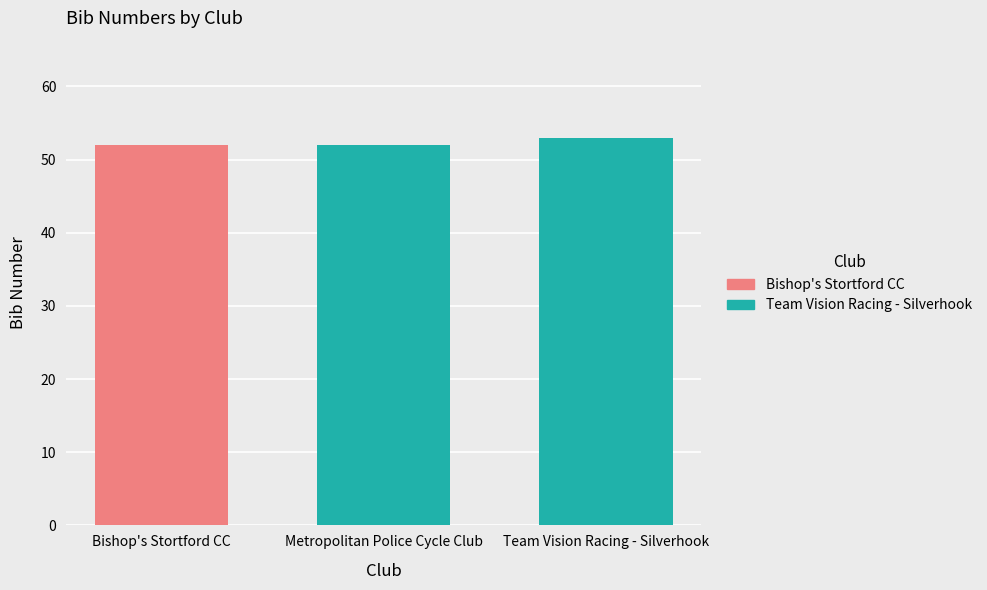

How many distinct data groups are displayed?

3